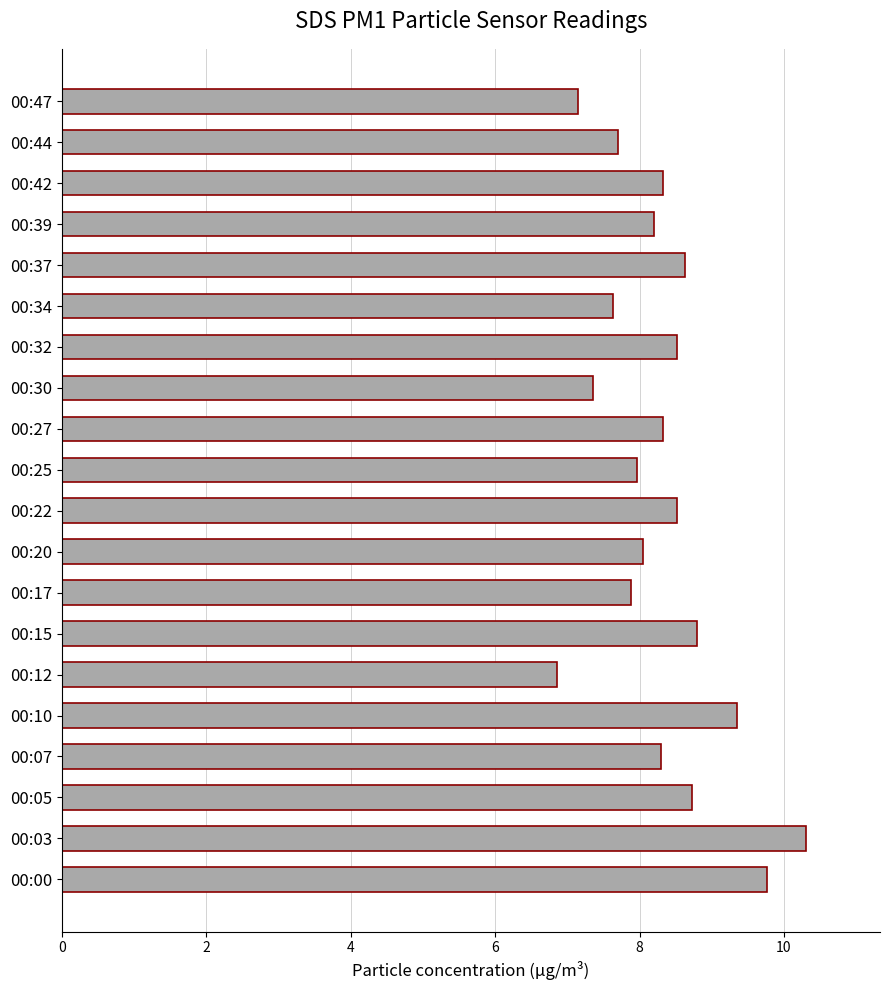

What is the average value?

8.3